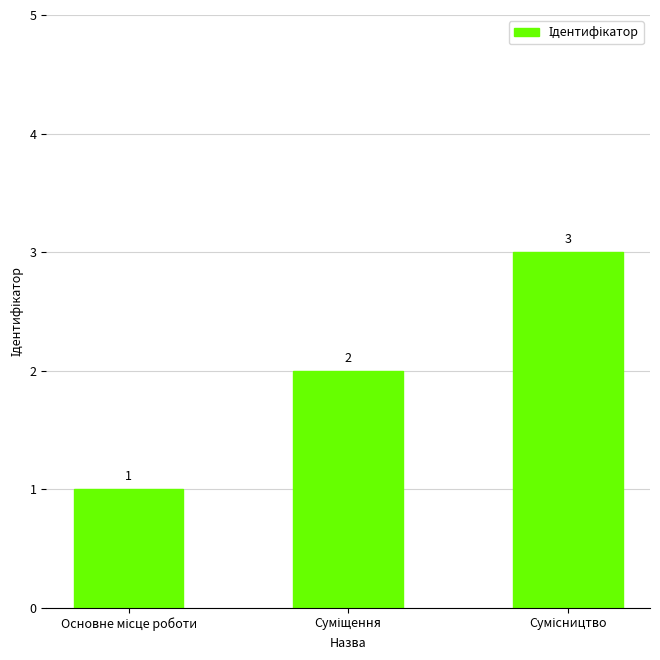

What is the greatest value displayed?

3